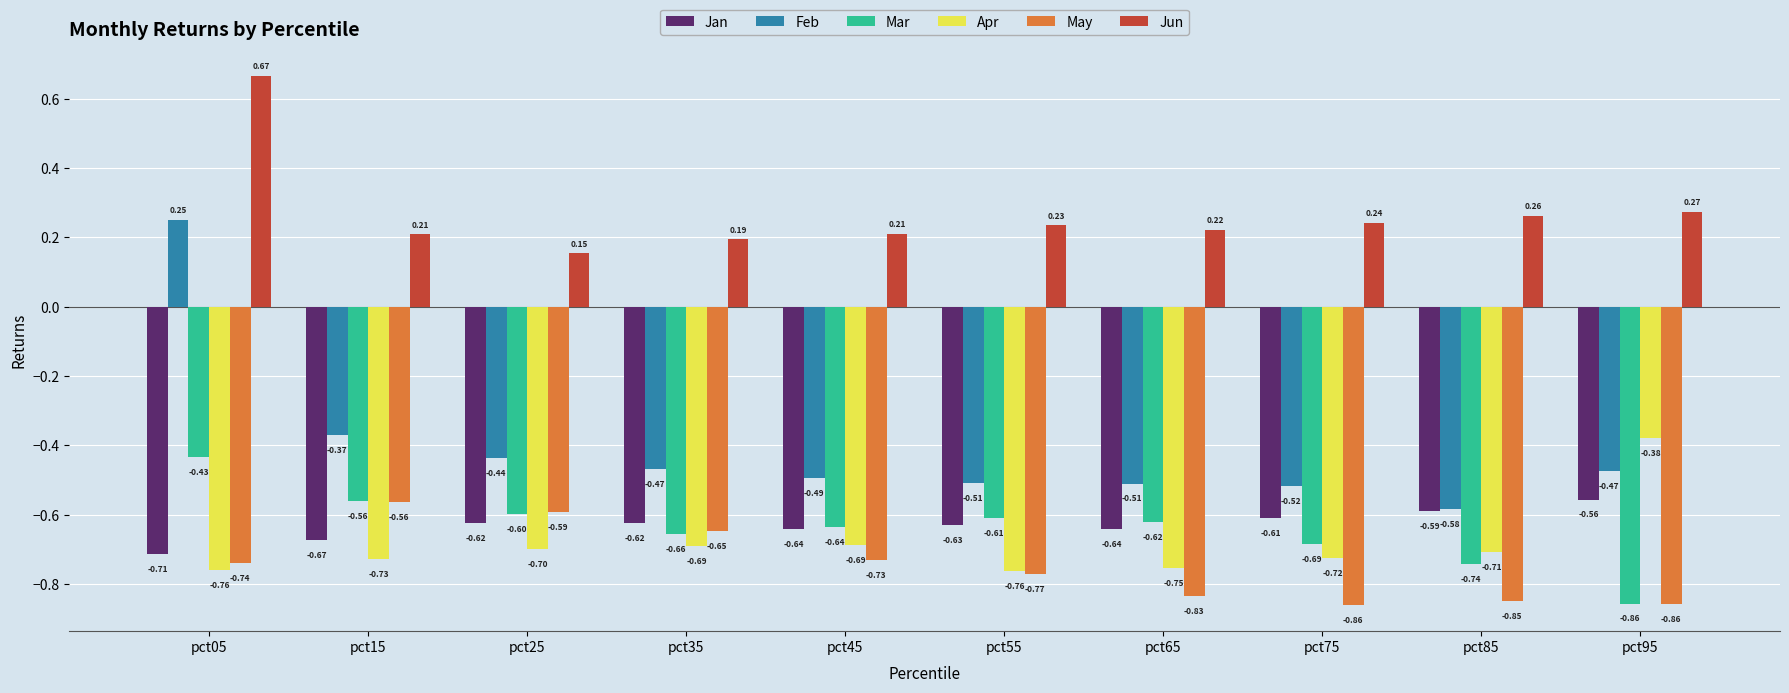

At how many categories does at least one series exceed 0?

10